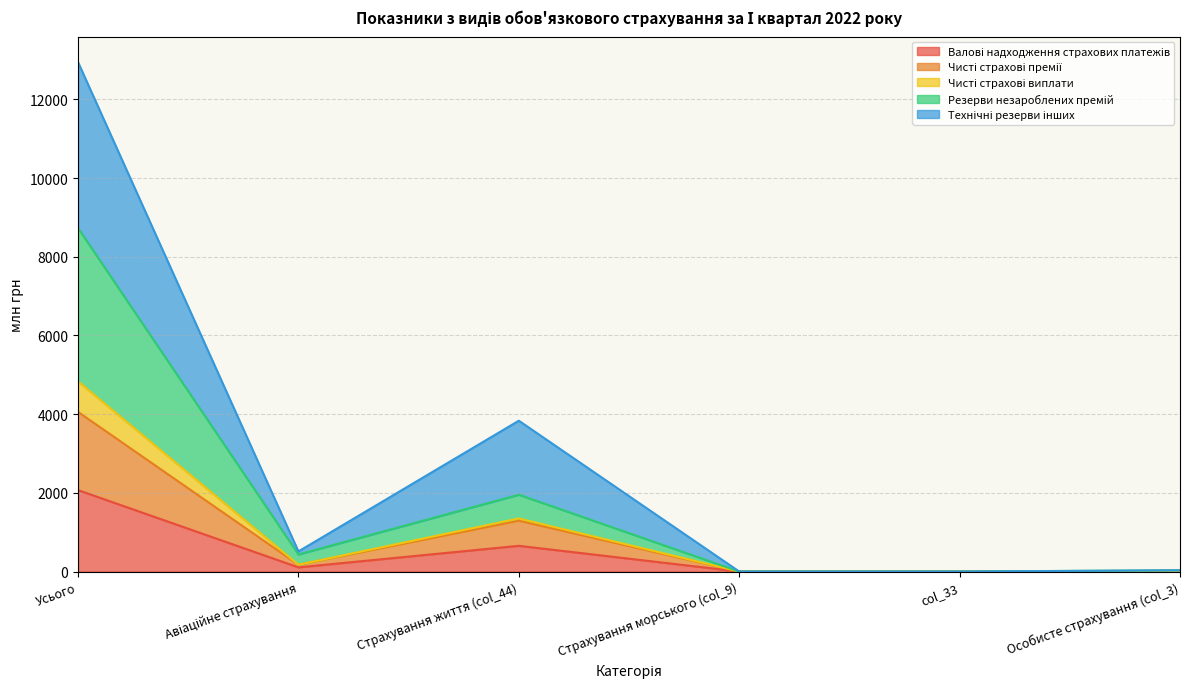

What is the total value across all series at Усього?

12946.4